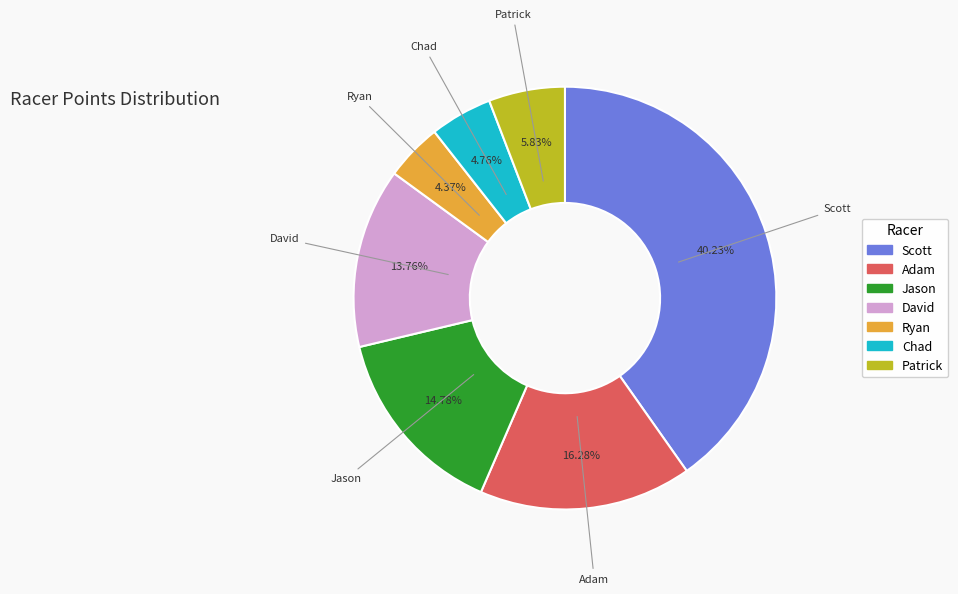

Which slice is the largest?

Scott